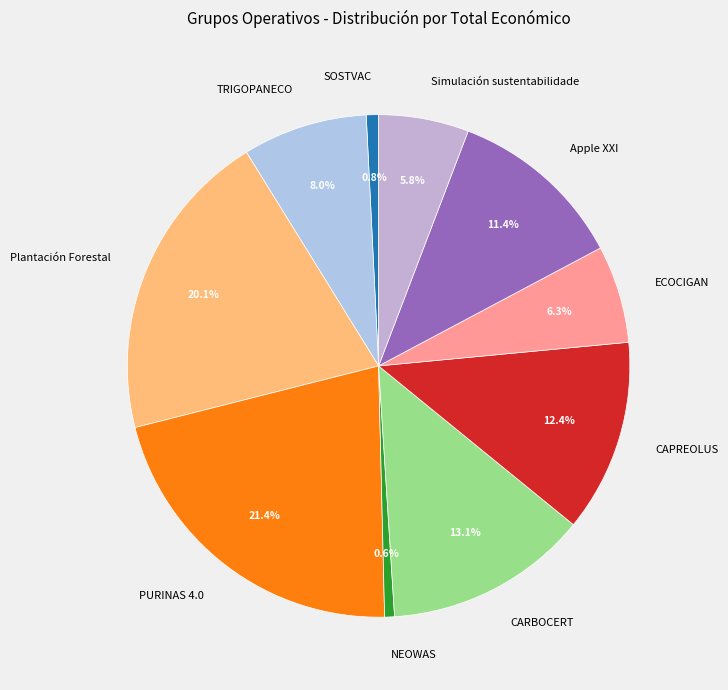

Does TRIGOPANECO represent more than half of the total?

No